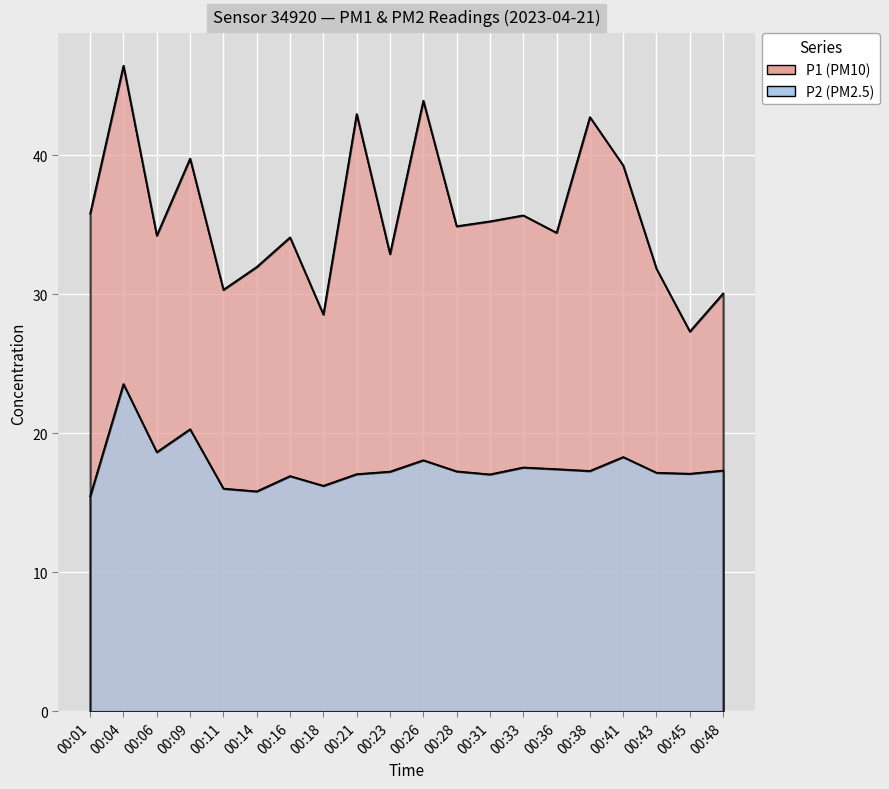

Rank the series by their maximum value, from lowest to highest.

P2, P1